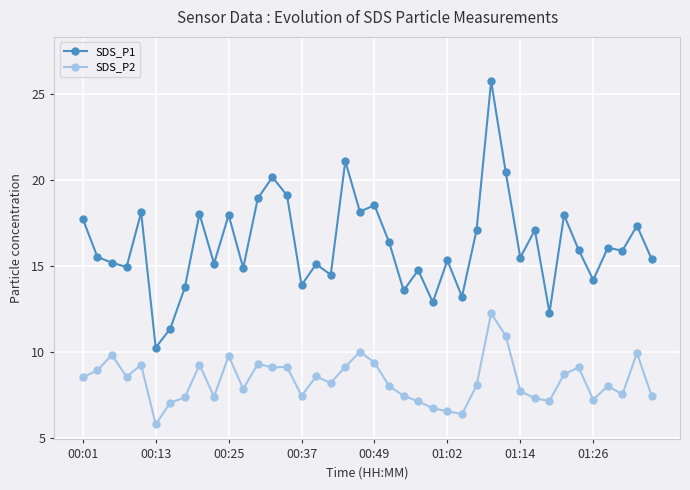

What is the value of the SDS_P2 point at the 35th from the left?

9.1